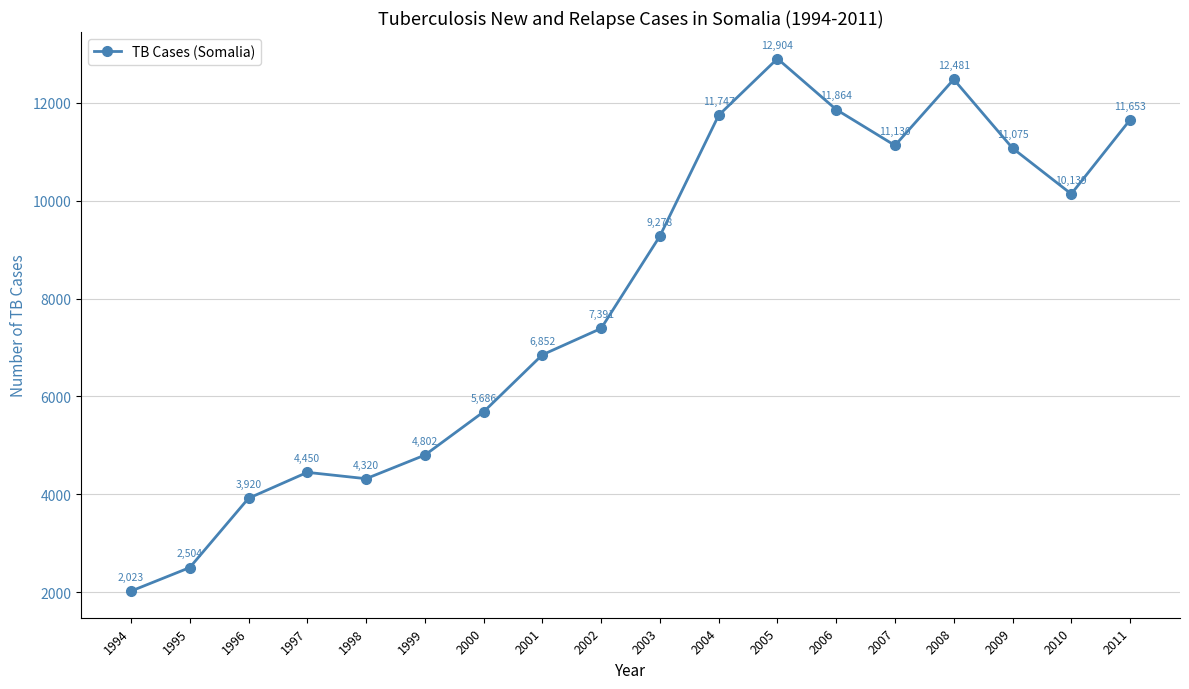

Does the chart display data point markers on the line(s)?

Yes